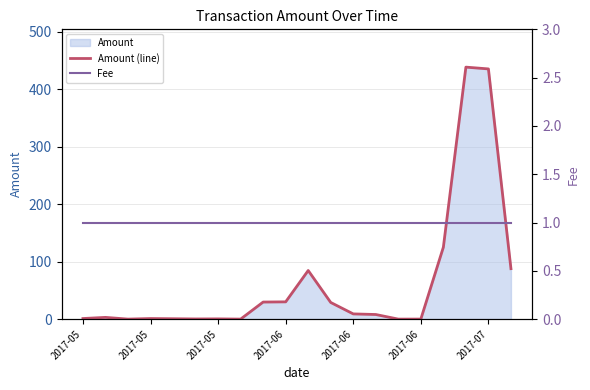

Between 2017-05 and 9, which series saw the biggest shift?

Amount (line)